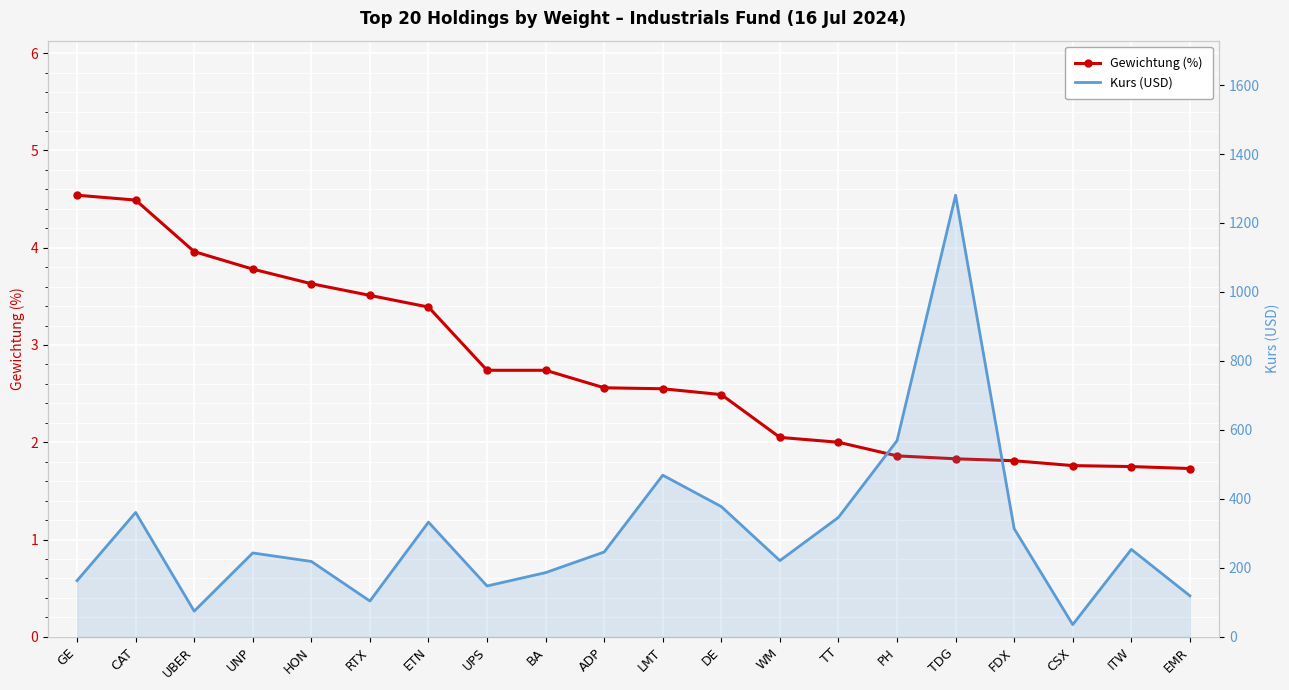

True or false: Gewichtung (%) has a value of 1.7 at CAT.

False